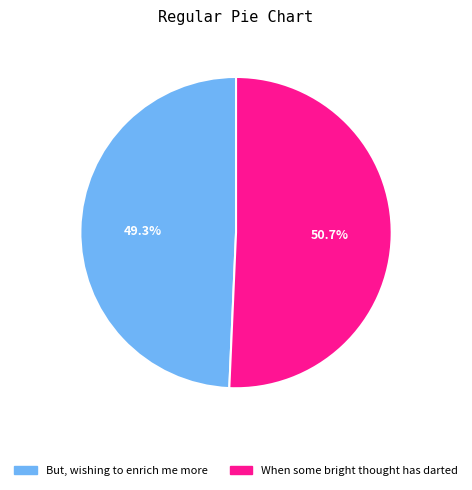

Does But, wishing to enrich me more account for over 50% of the chart?

No